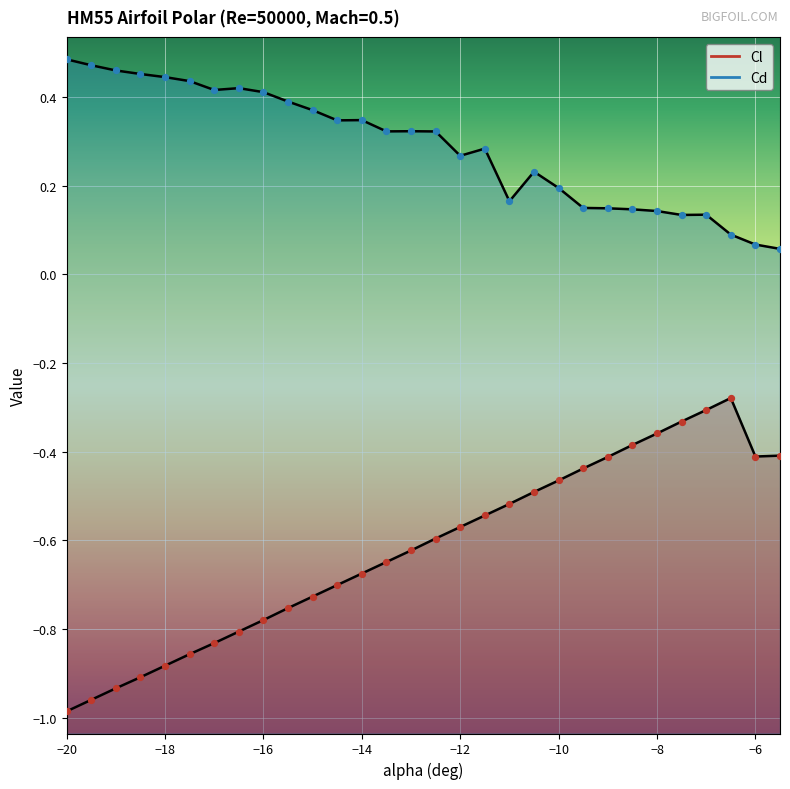

Which series contains the lowest Y value?

Cl